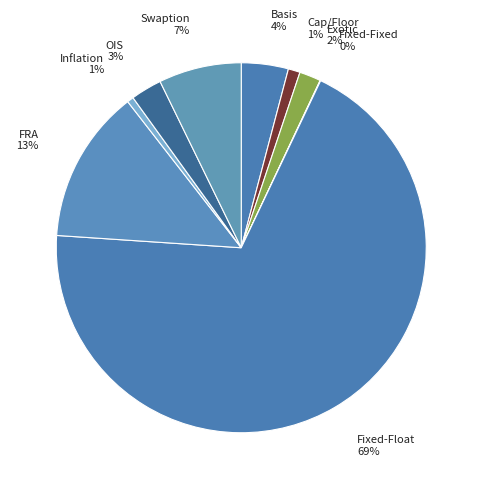

Is there a majority slice in this chart?

Yes